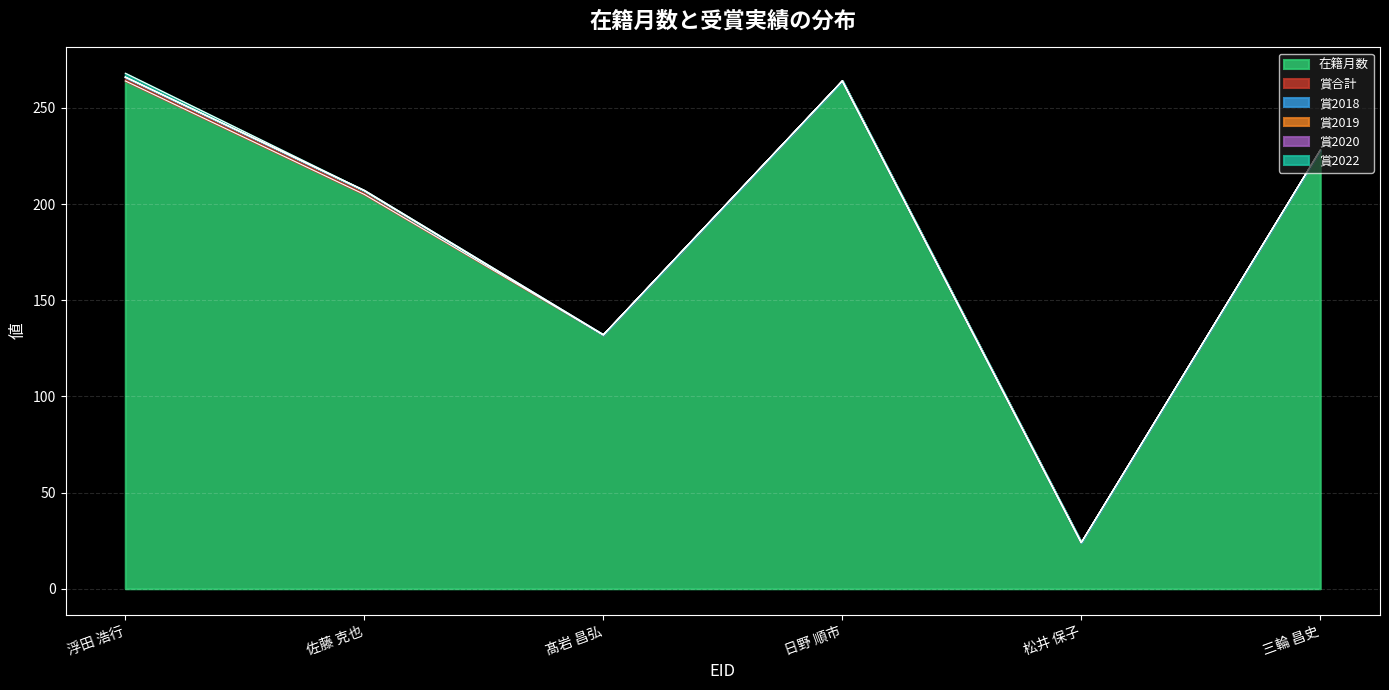

How many lines are shown in the chart?

6